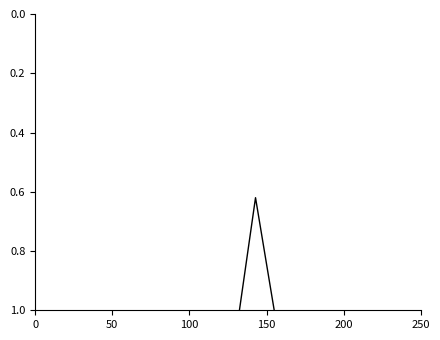

Does the chart display data point markers on the line(s)?

No